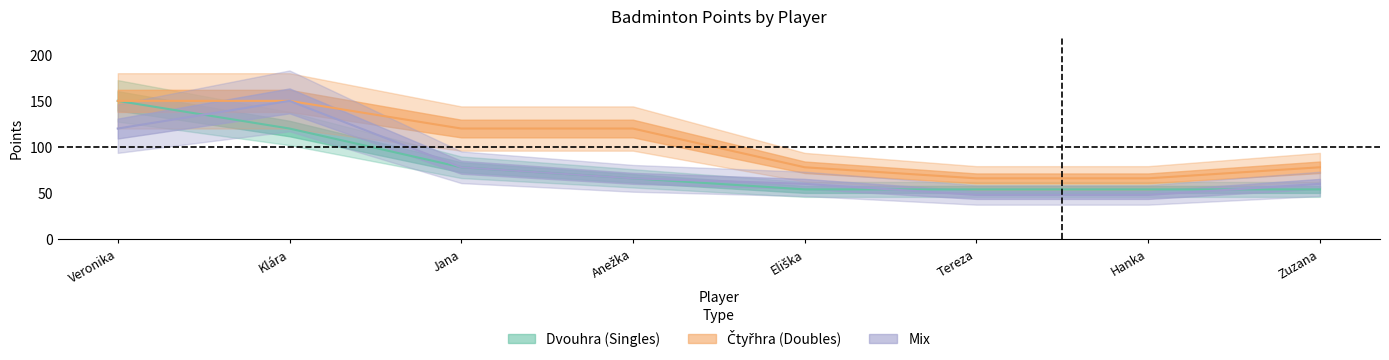

True or false: Dvouhra_Body has more than 1 points higher than both neighbors.

False